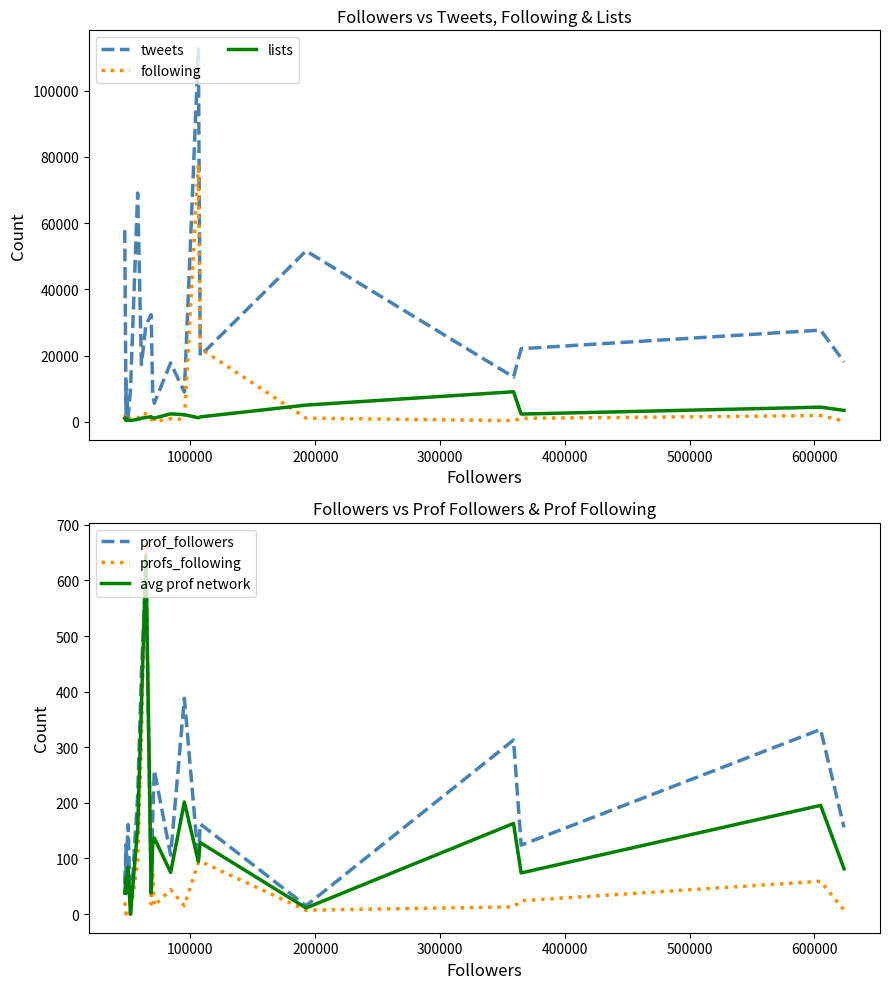

True or false: lists has more than 2 interior local peaks.

True